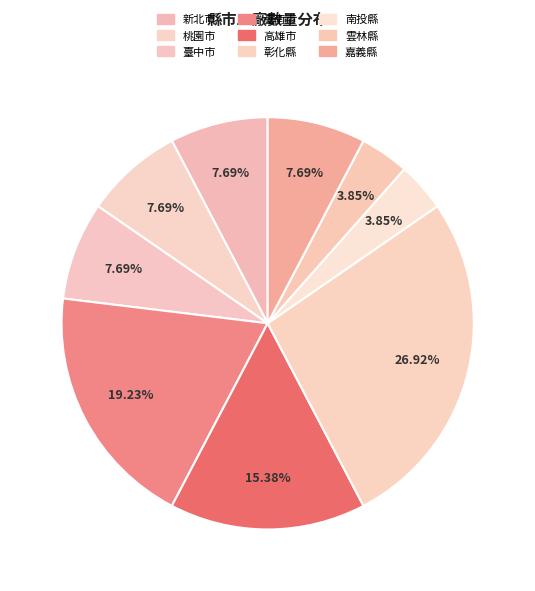

Is it true that 高雄市 is 1% of the pie?

False